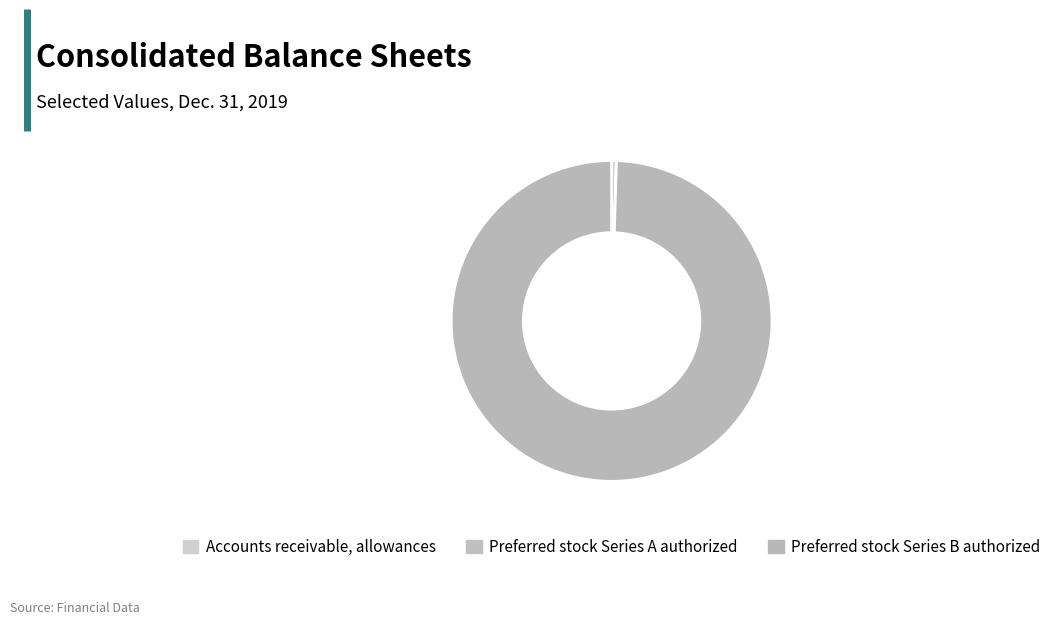

How many segments does this pie chart have?

3